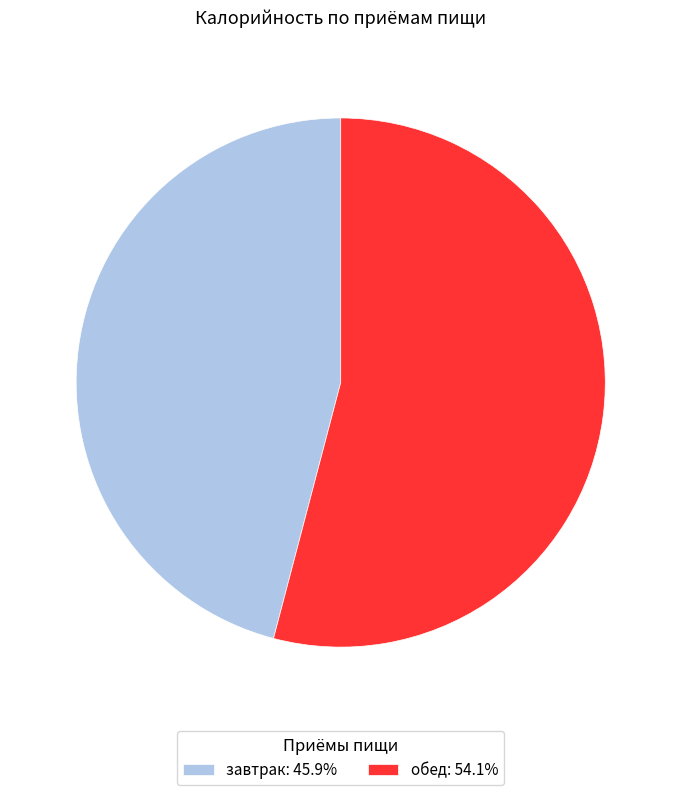

Does обед account for over 50% of the chart?

Yes